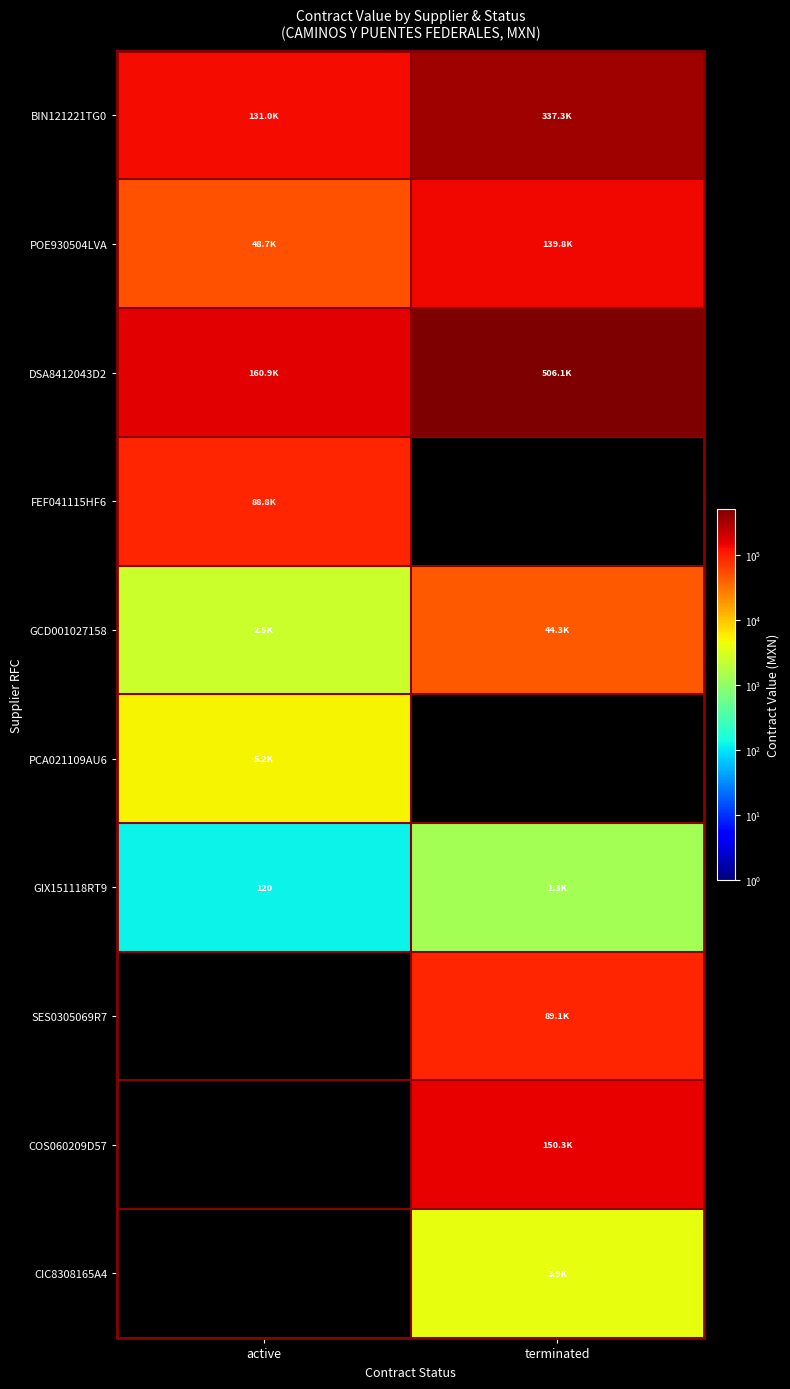

Is the value of SES0305069R7 at active greater than the value of GCD001027158 at active?

No